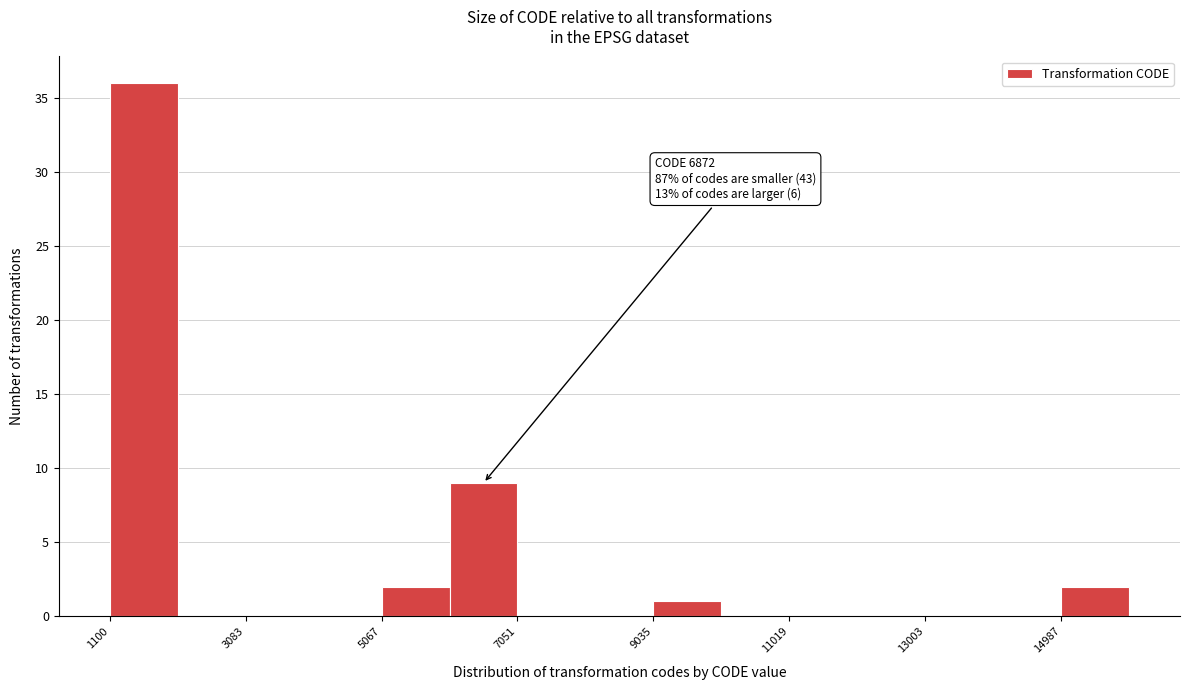

Over which range of the x-axis is the bar tallest?

1200 to 2000